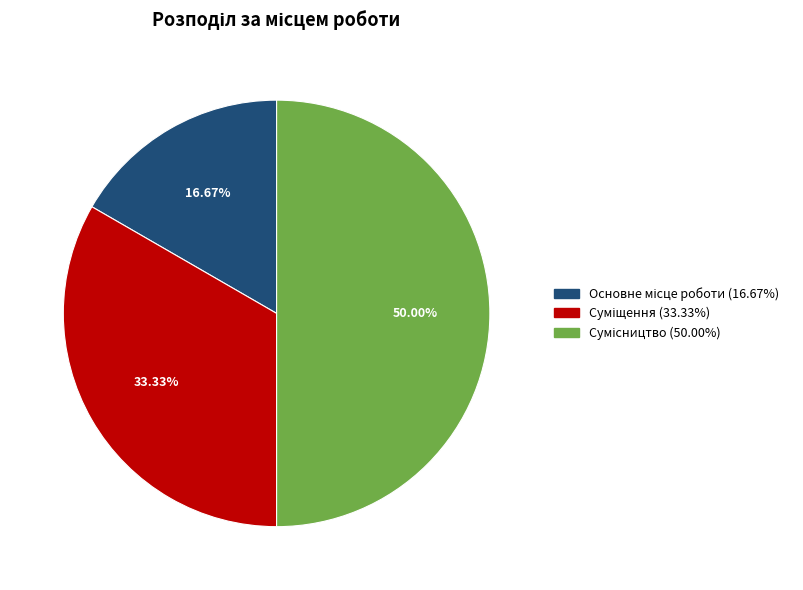

To the nearest percent, what is the difference between the Сумісництво and Основне місце роботи slice percentages?

33%